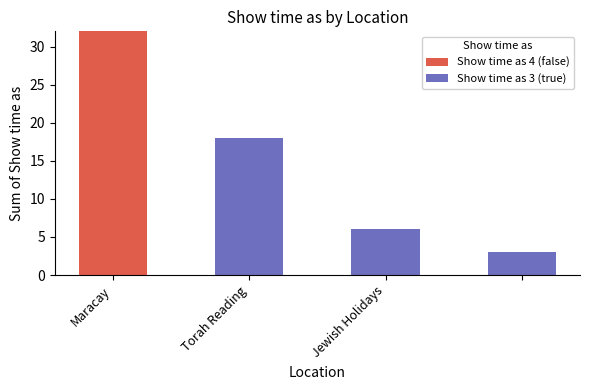

What is the average value of the Show time as 4 (false) series?

8